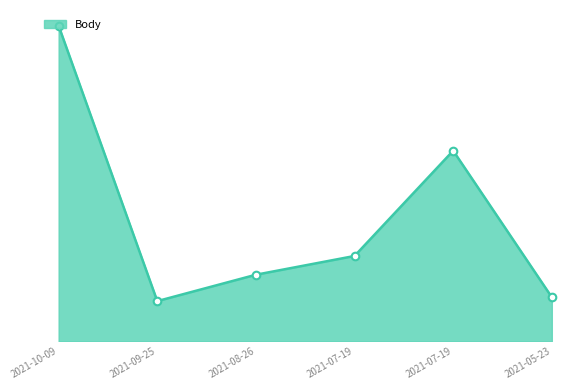

Which has a higher value, 2021-10-09 or 2021-07-19?

2021-10-09